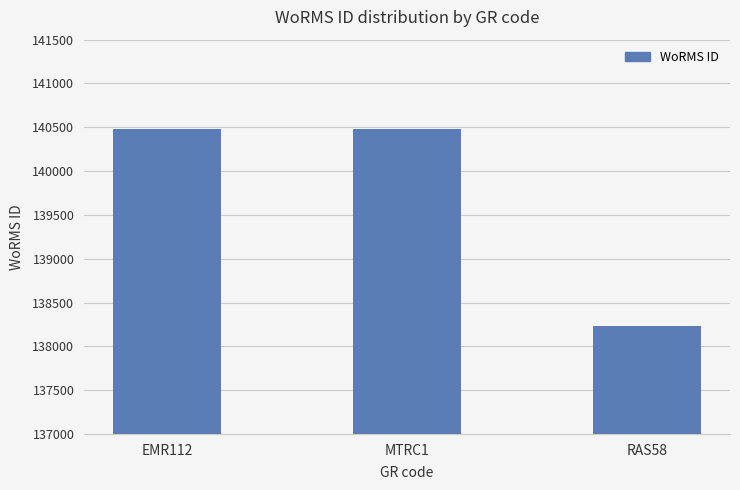

Read the value at EMR112, to the nearest 100.

140500